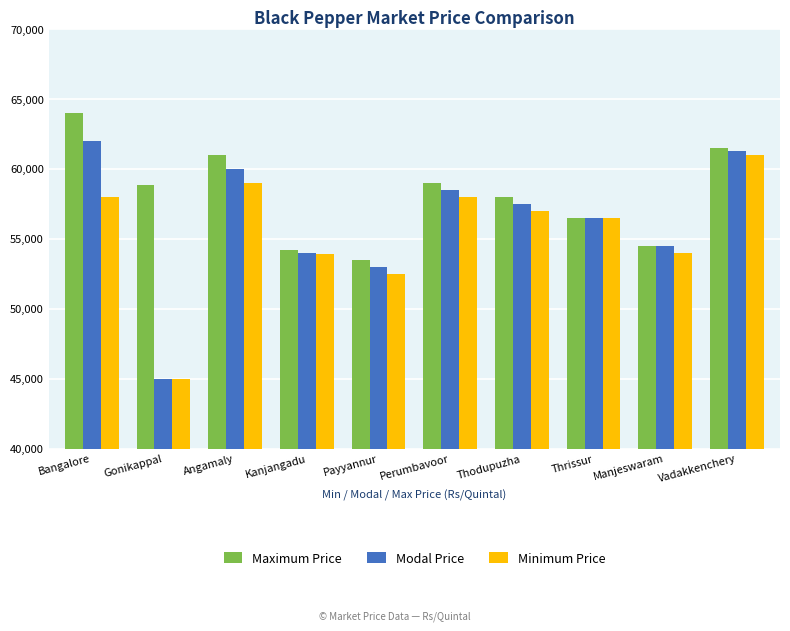

What is the approximate value of Modal Price at Gonikappal, to the nearest 50?

45000